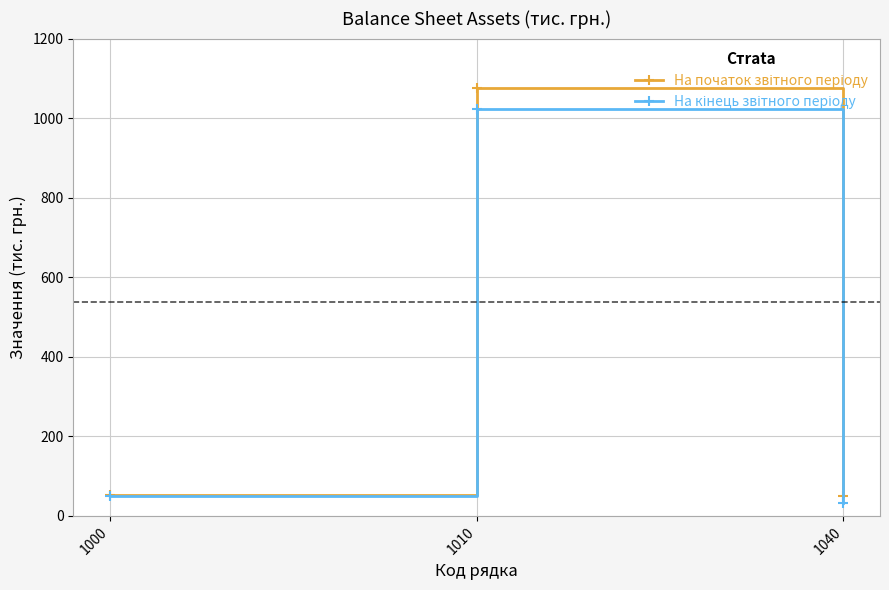

At which category is the sum across all series the highest?

1010